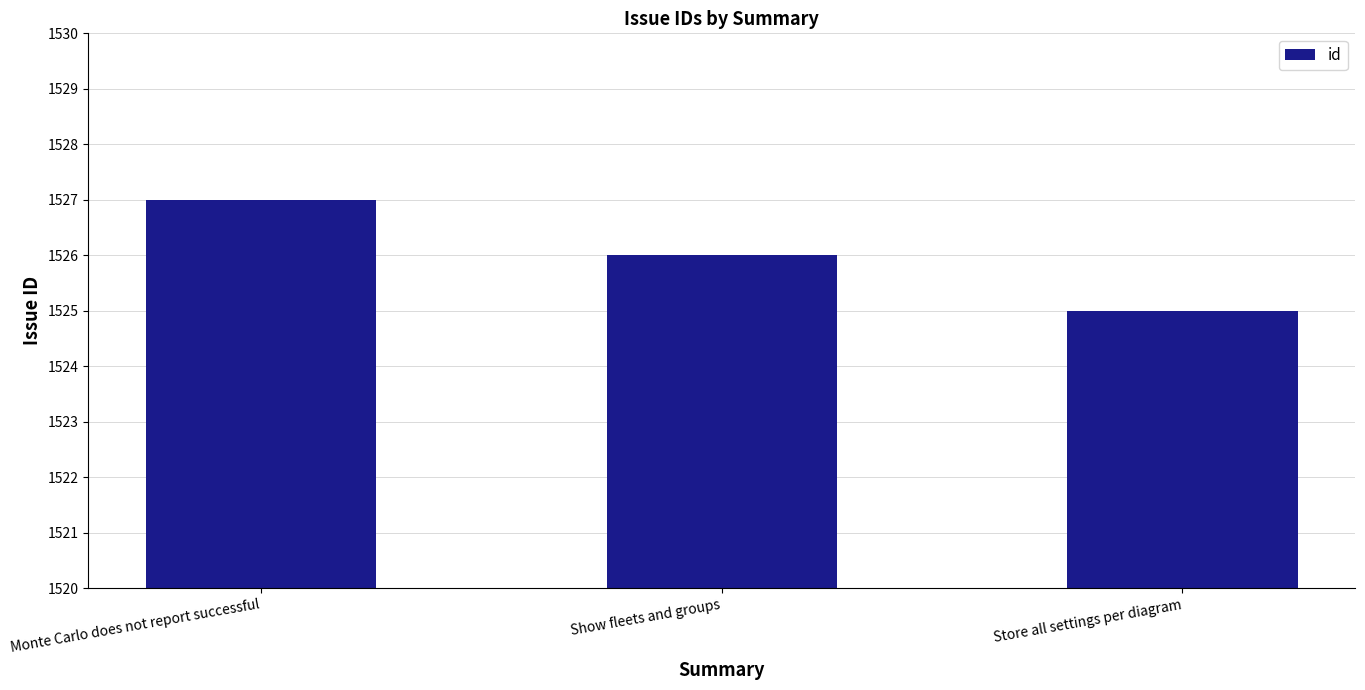

Reading left to right, what are all the values shown in this chart?

Monte Carlo does not report successful=1527	Show fleets and groups=1526	Store all settings per diagram=1525